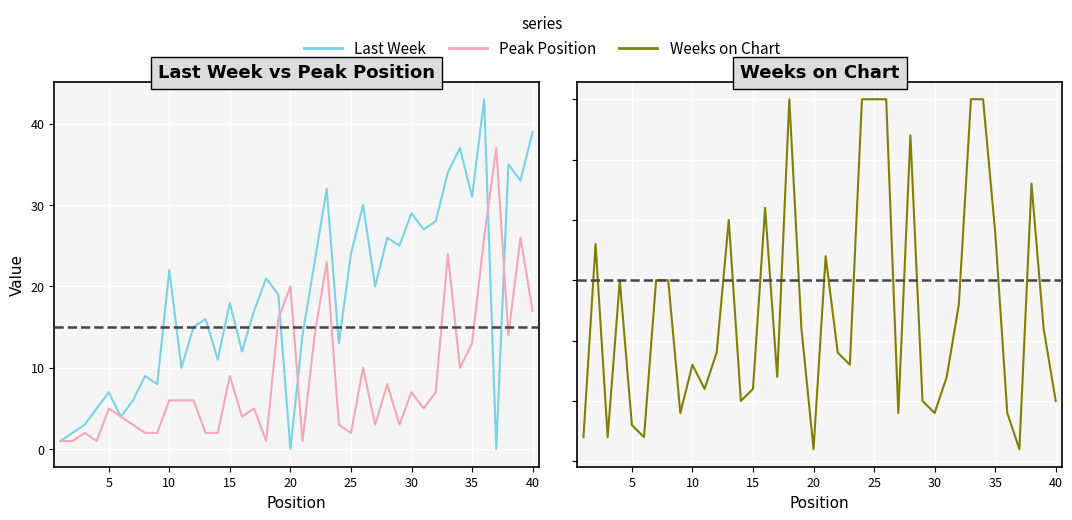

Which series ends up on top after the final intersection of Weeks on Chart and Peak Position?

Peak Position